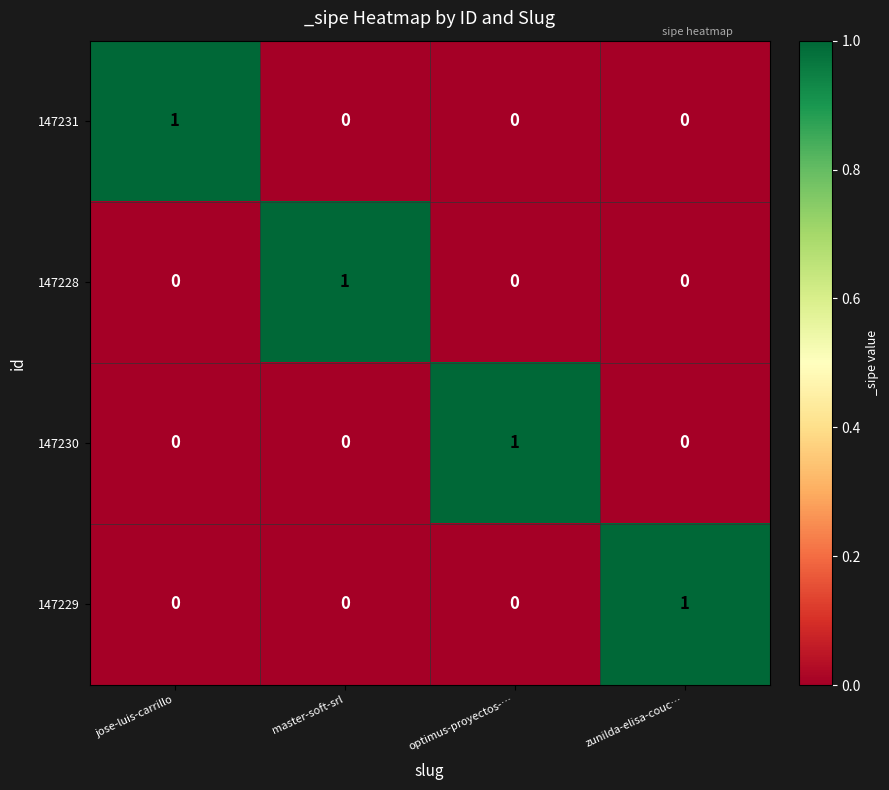

At how many categories does at least one series exceed 0?

4